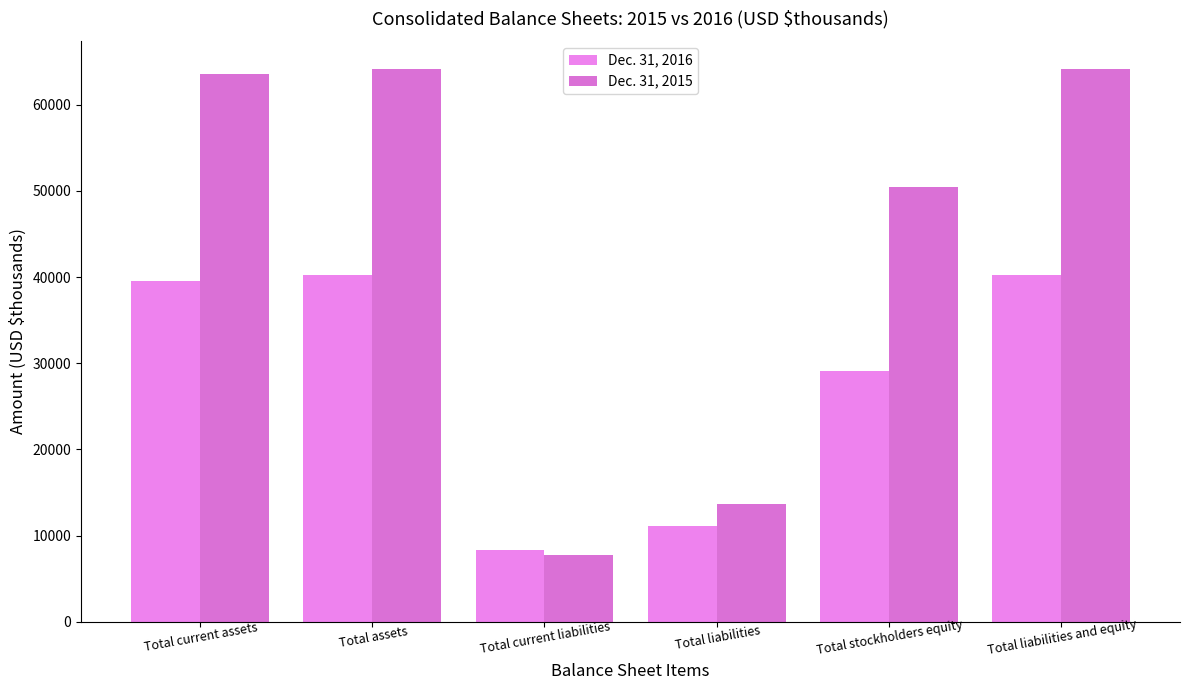

Is it true that Dec. 31, 2016 equals 4928 at Total liabilities?

False